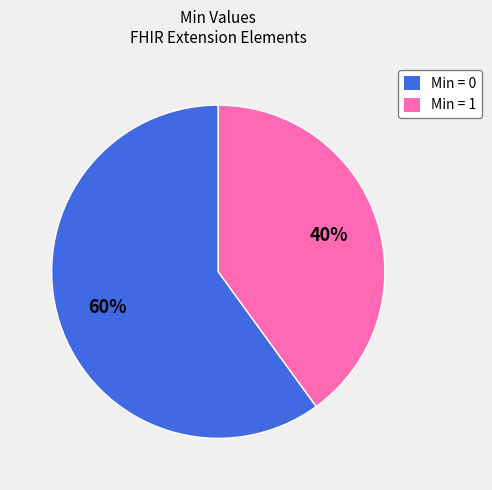

Is it true that Min = 1 is 40% of the pie?

True